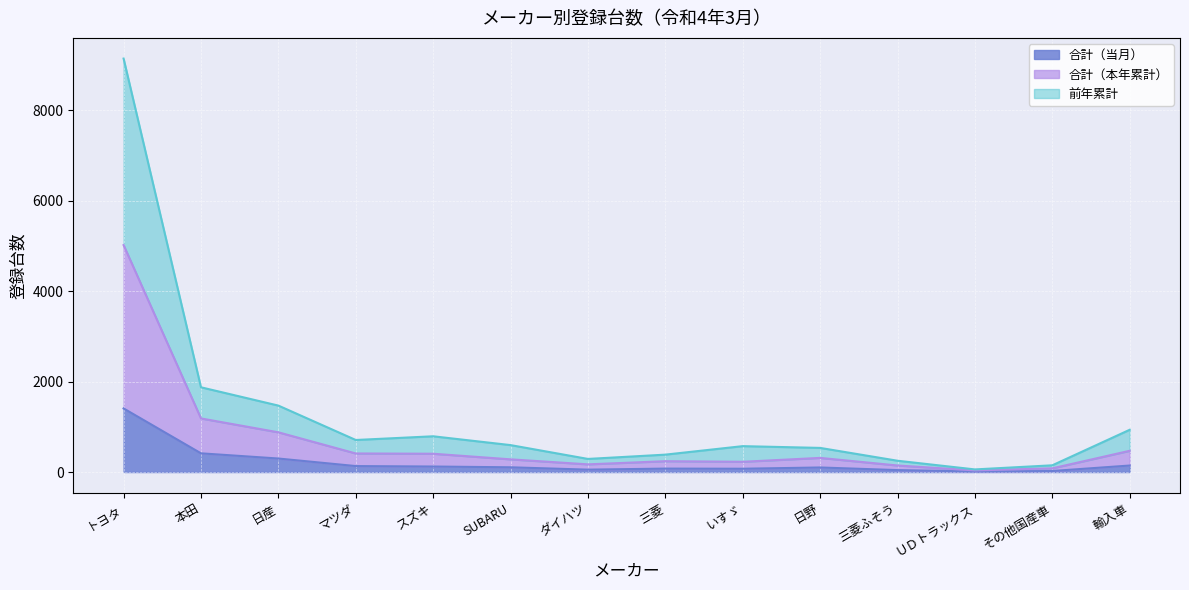

What are all the series names shown in the legend?

合計（当月）, 合計（本年累計）, 前年累計